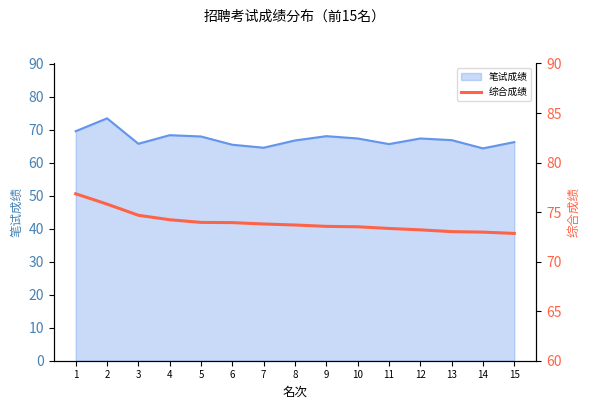

What is the highest value of the 笔试成绩 series?

73.4